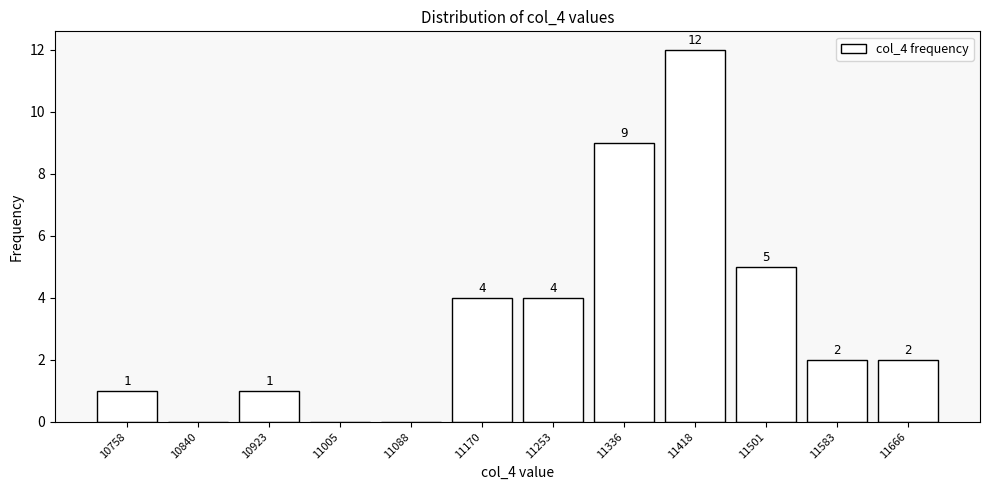

Reading left to right, extract all data points from this chart.

10758=1	10840=0	10923=1	11005=0	11088=0	11170=4	11253=4	11336=9	11418=12	11501=5	11583=2	11666=2